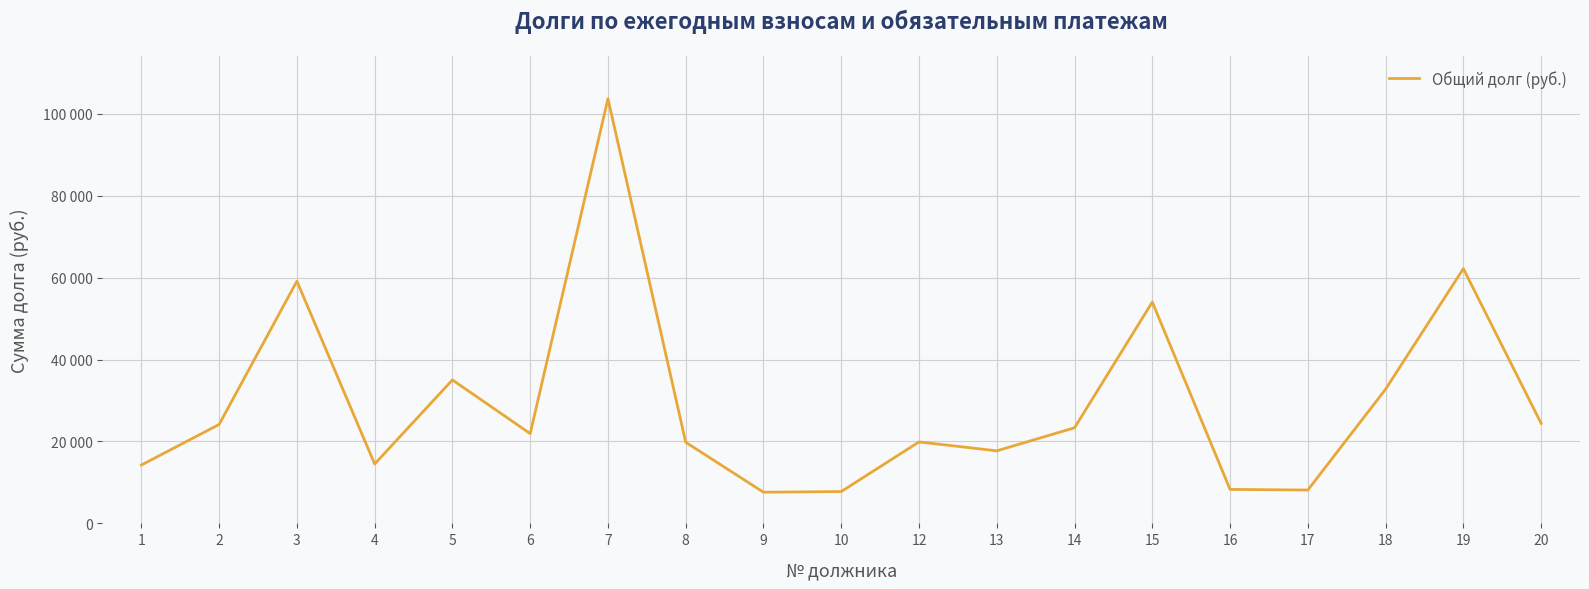

Which has a higher value, 7 or 8?

7